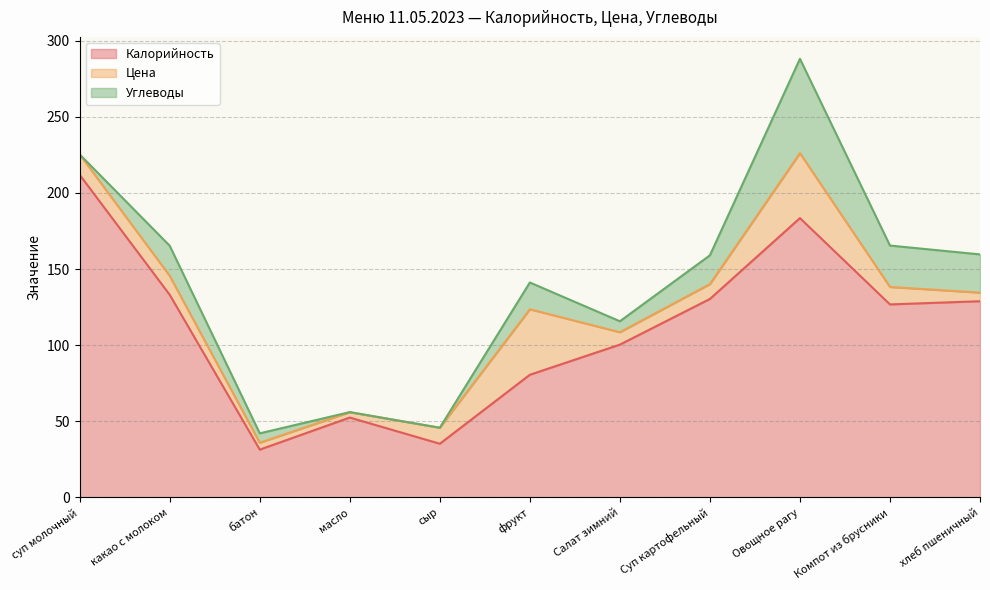

What is the sum of the Калорийность values at фрукт and батон?

112.0